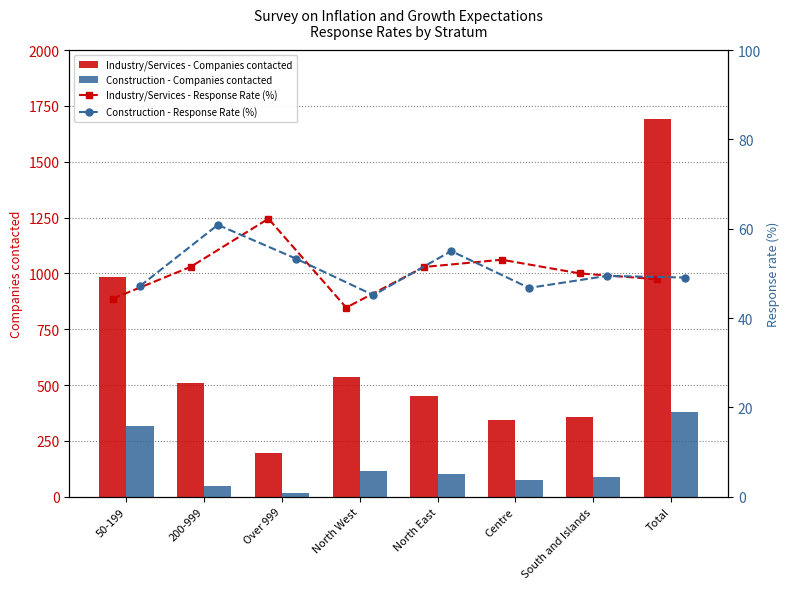

What is the maximum value for Industry/Services - Companies contacted?

1690